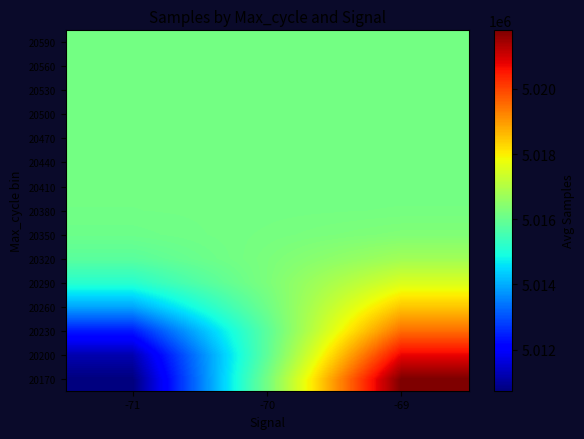

What is the difference between the highest and lowest values at -70?

450.3